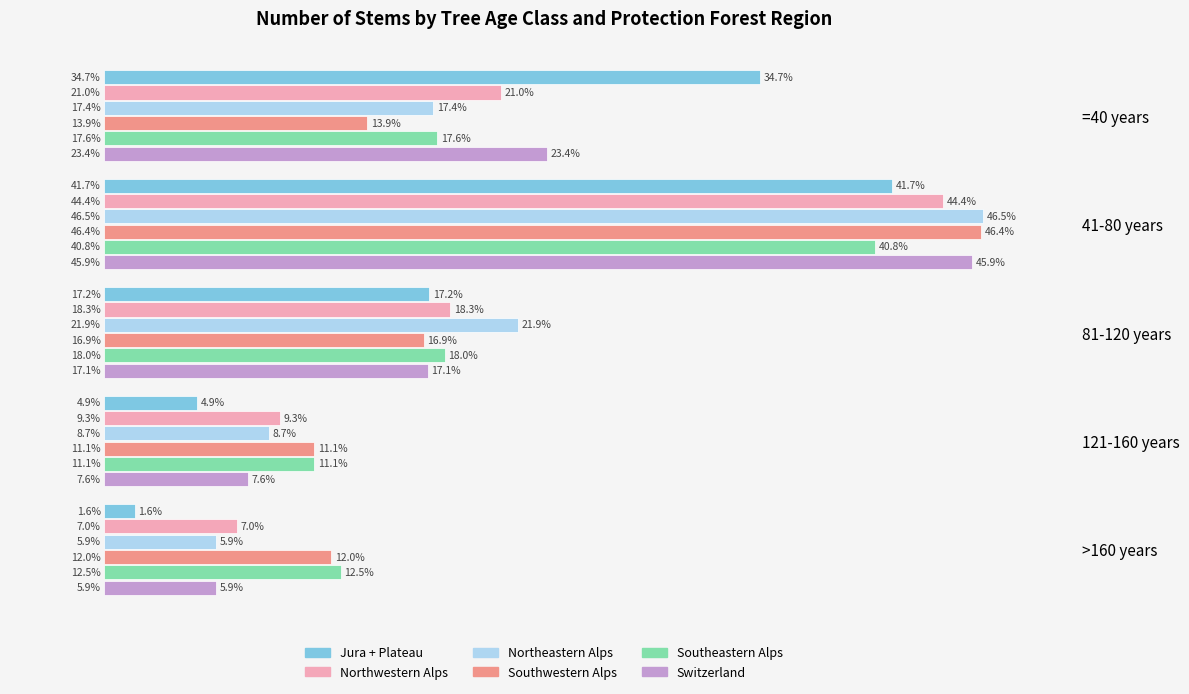

Which label corresponds to the largest value in the chart?

41-80 years